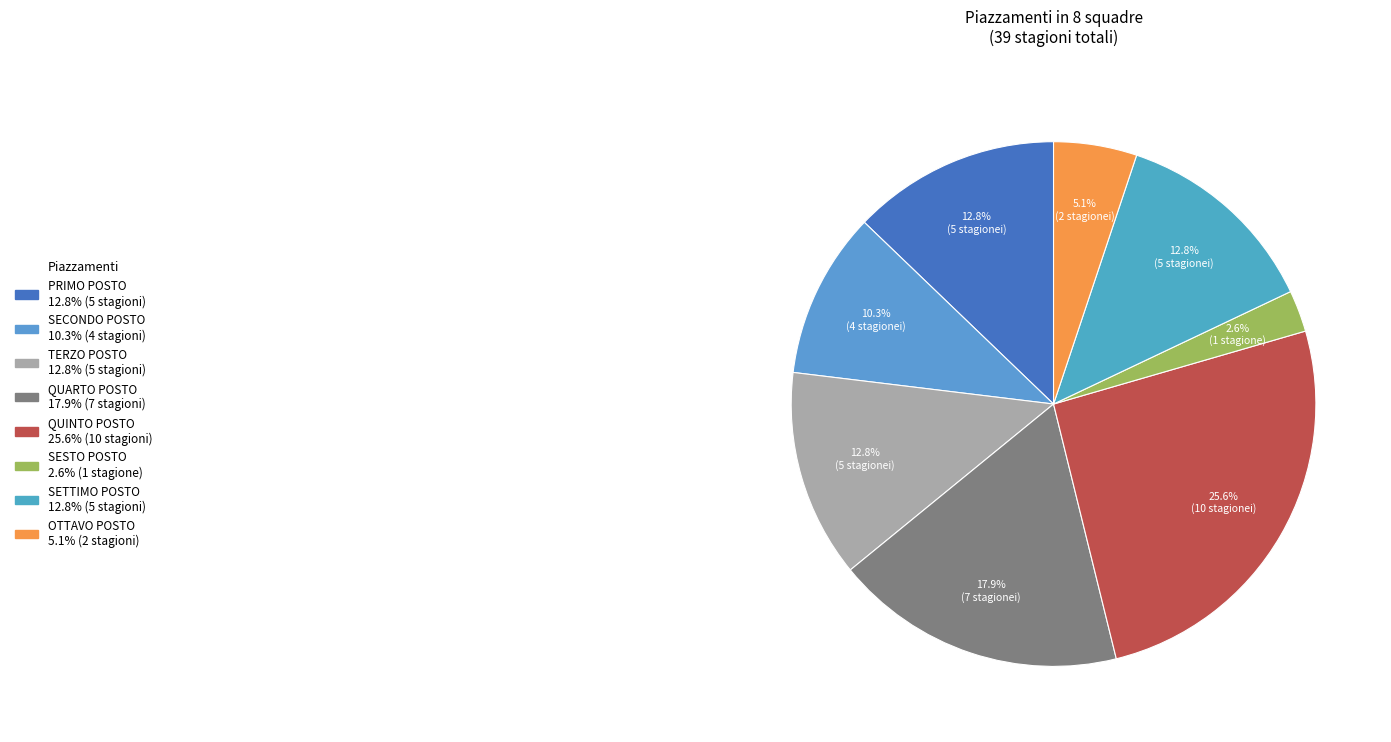

What is the largest slice in the pie chart?

QUINTO POSTO